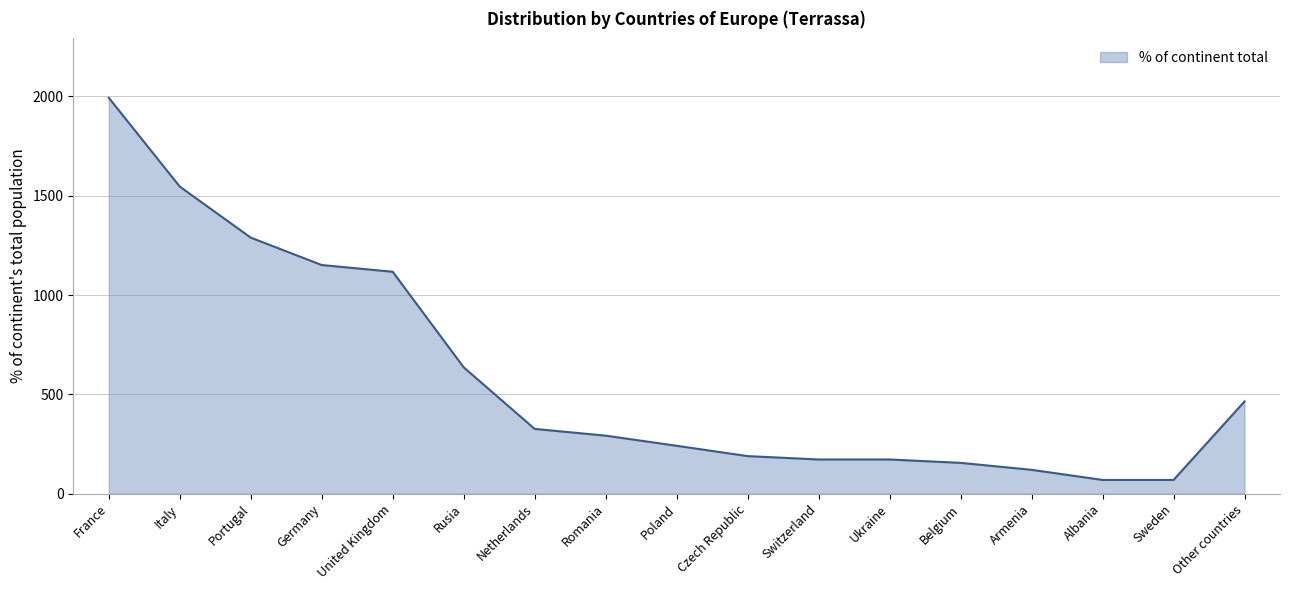

What is the difference between the values at Sweden and Germany?

1082